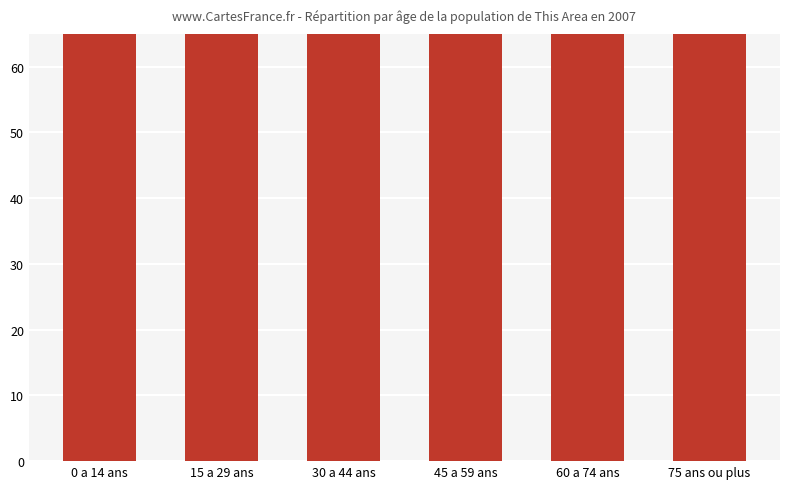

List the labels in order of value, largest first.

0 a 14 ans, 15 a 29 ans, 30 a 44 ans, 45 a 59 ans, 60 a 74 ans, 75 ans ou plus